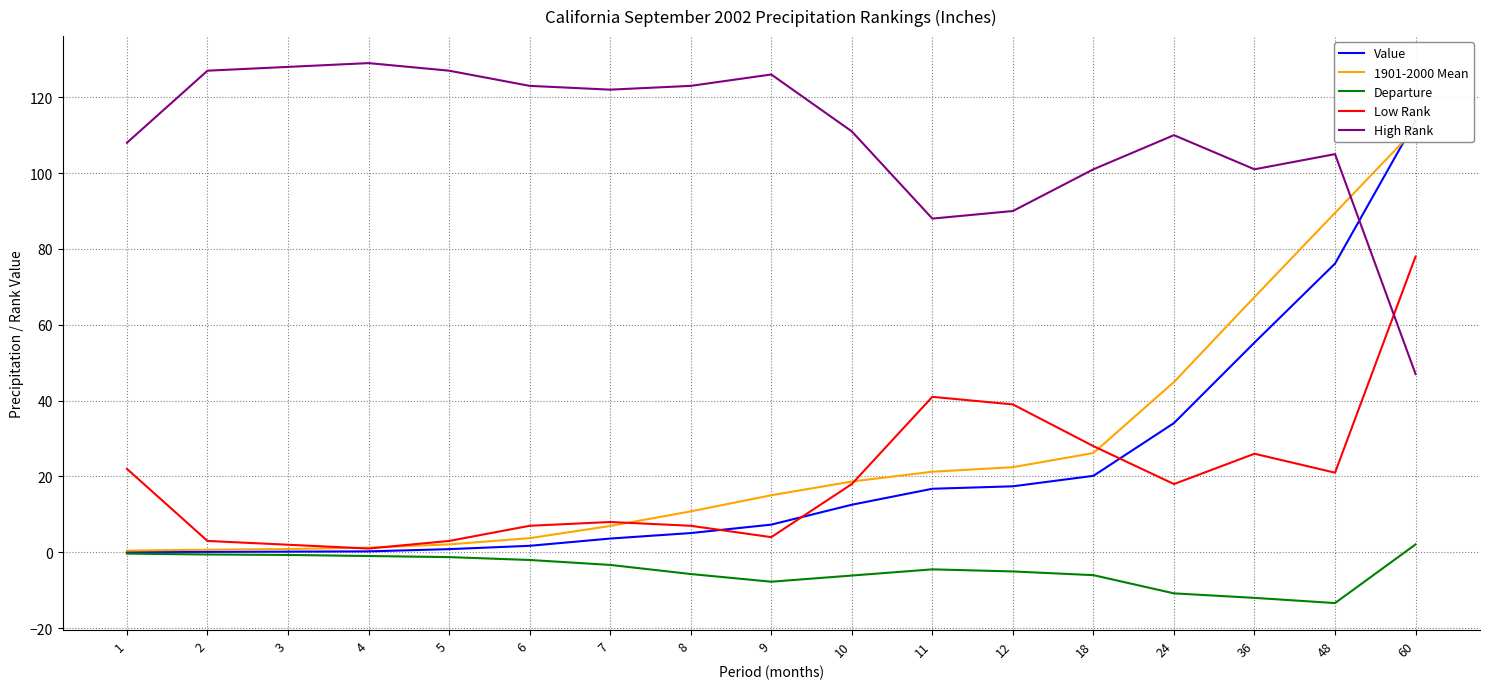

Where do Low Rank and High Rank first cross each other?

48 and 60